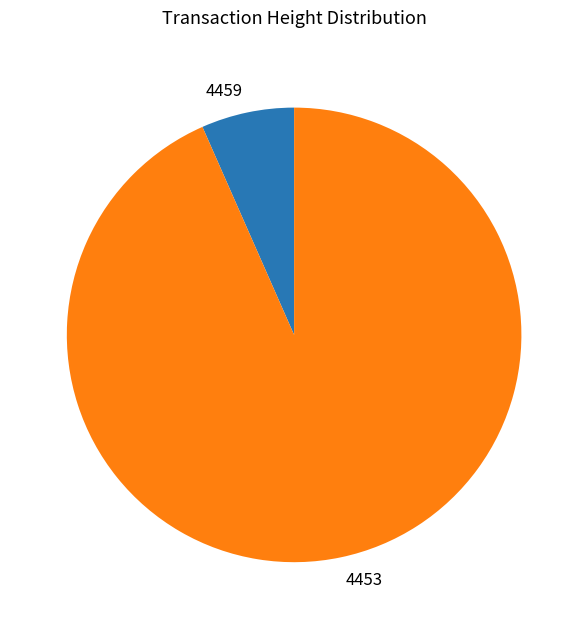

Count the number of slices in the pie.

2